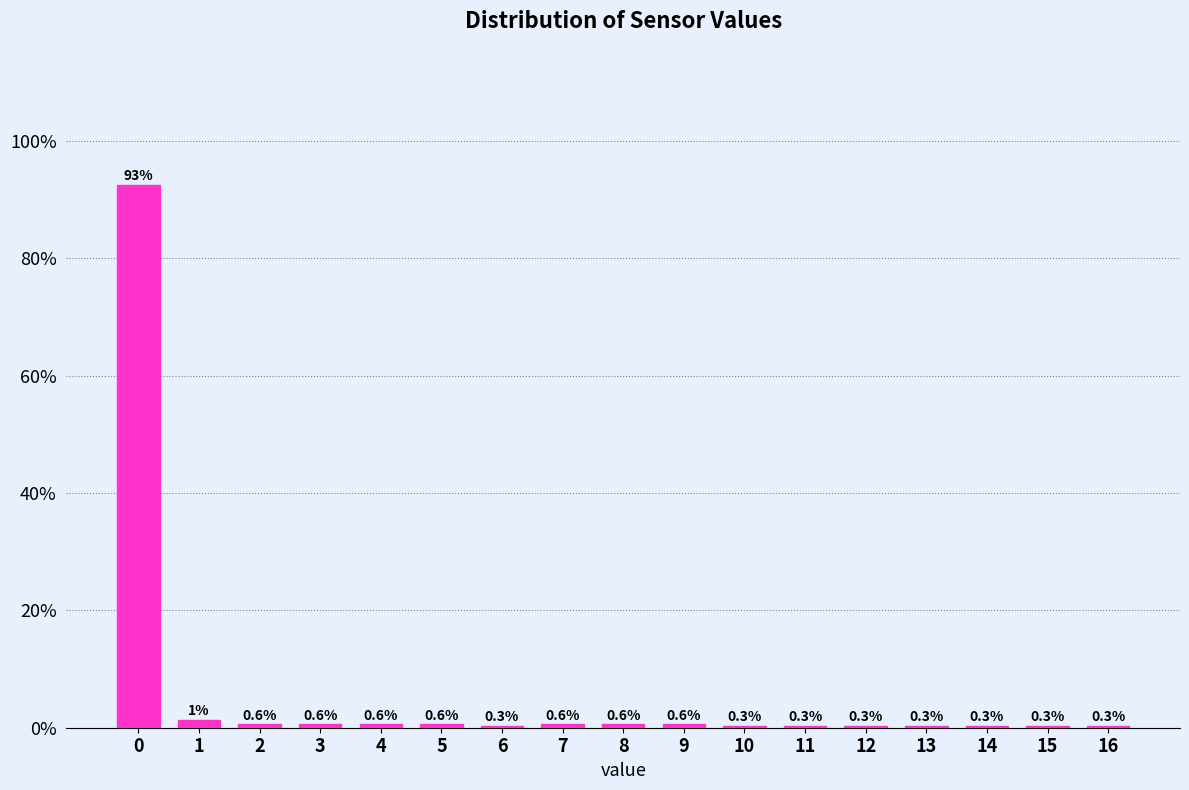

Between 12 and 4, which is larger?

4